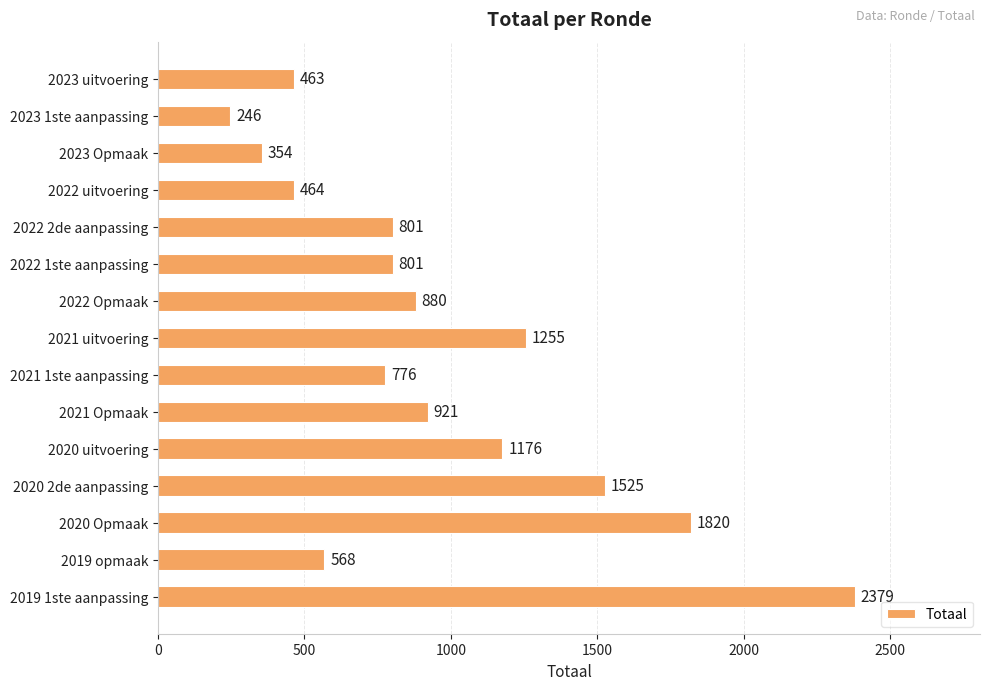

Is it true that the value at 2023 Opmaak is 102?

False